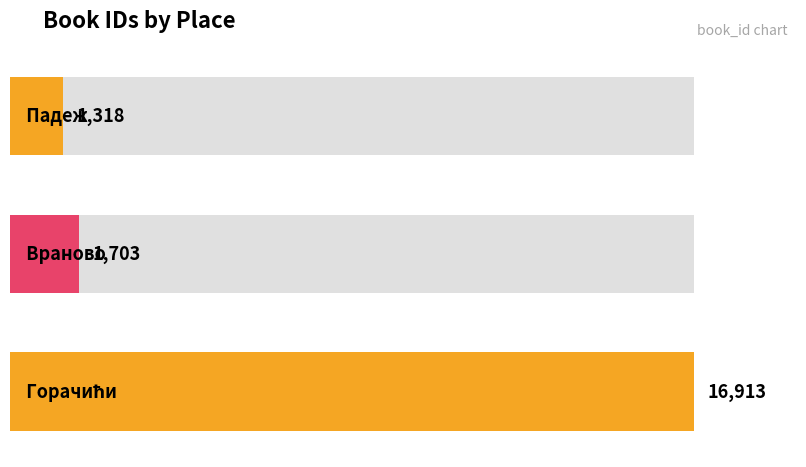

How many categories are shown in the chart?

3